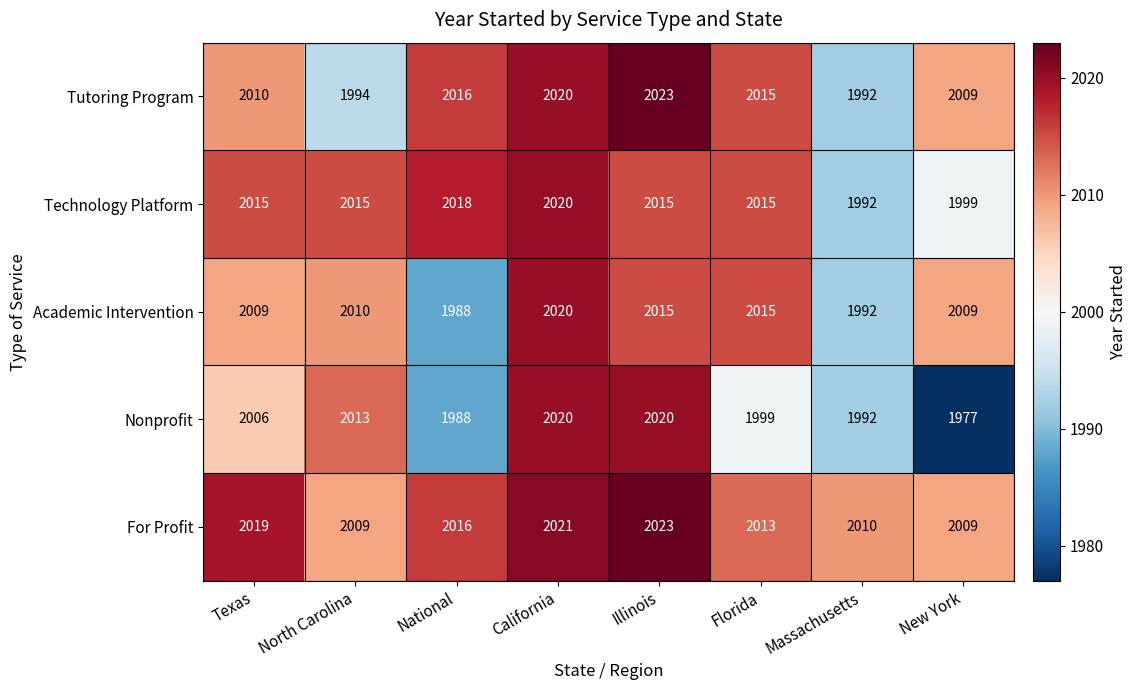

Which category has the lowest value in the Technology Platform series?

Massachusetts